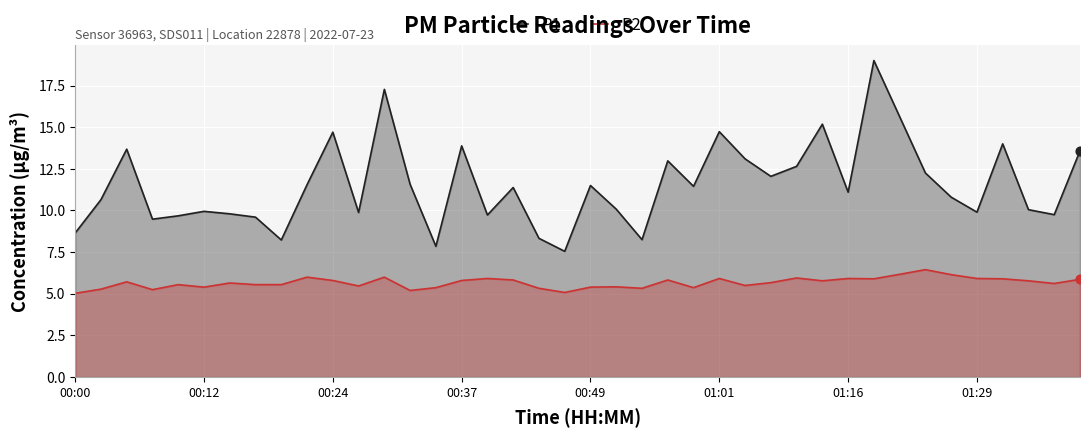

What are all the series names shown in the legend?

P1, P2